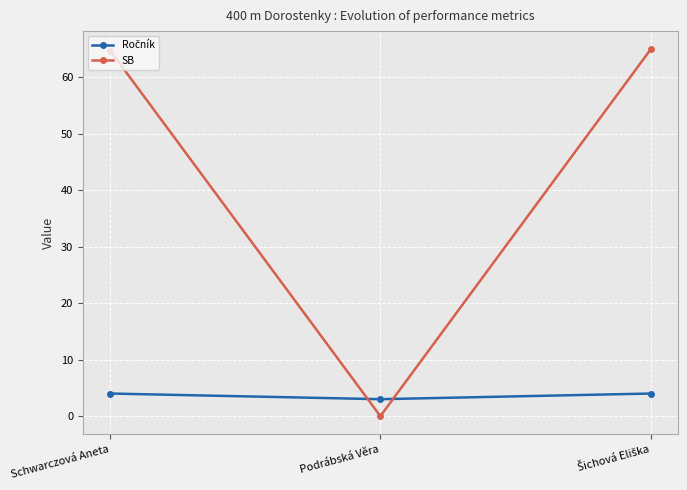

Between Schwarczová Aneta and Podrábská Věra, which series saw the biggest shift?

SB